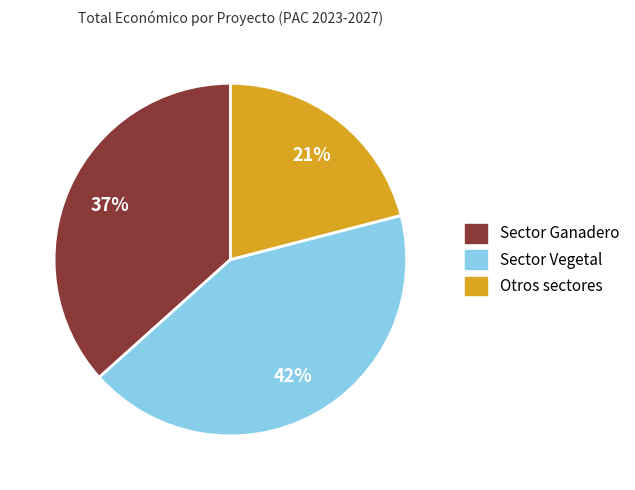

Is there a majority slice in this chart?

No